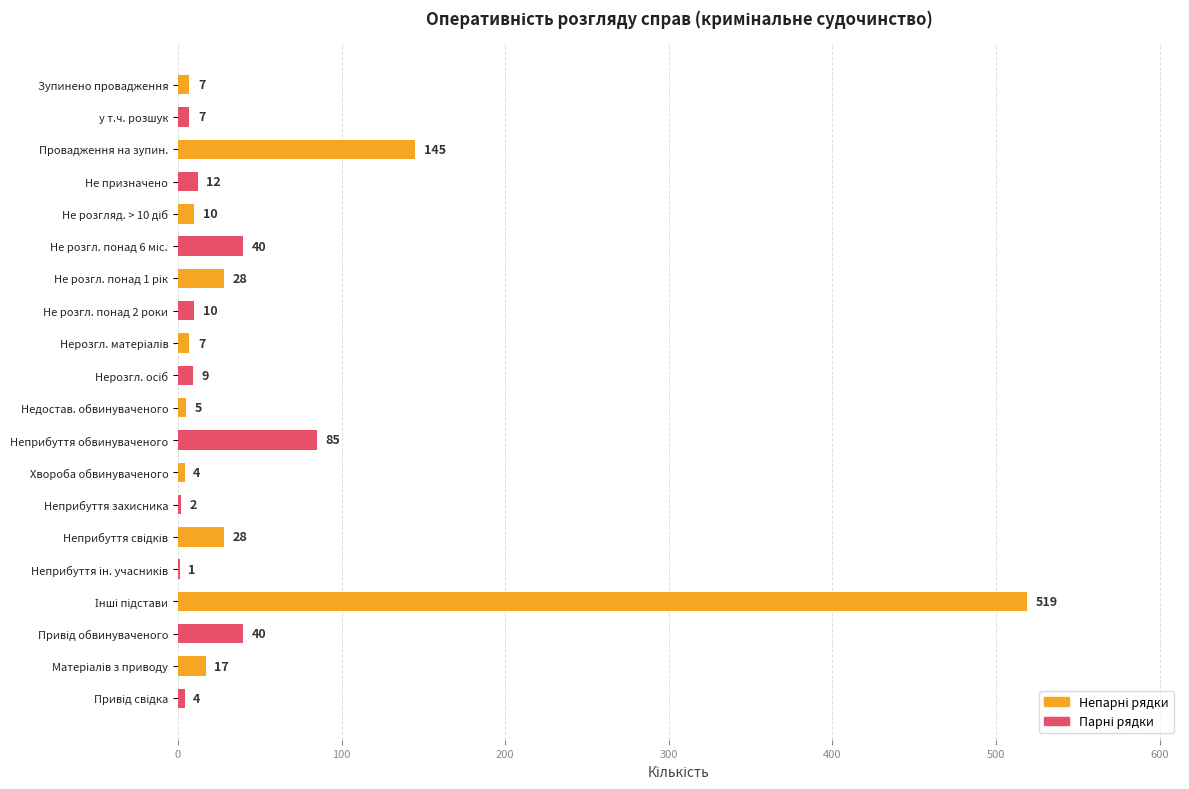

Approximately how many times larger is the value at Провадження на зупин. compared to Не розгл. понад 2 роки?

14.5